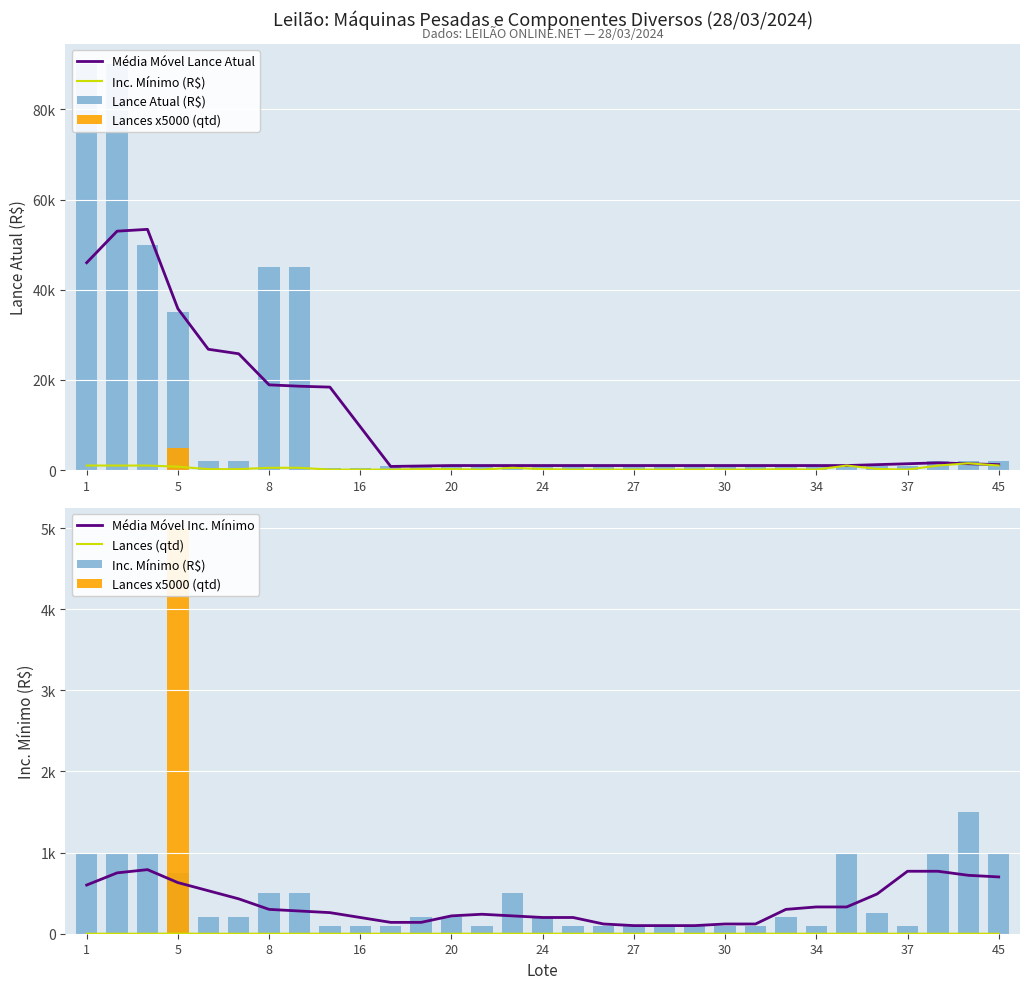

What is the difference between the maximum and minimum values in the Lances x5000 (qtd) series?

5000